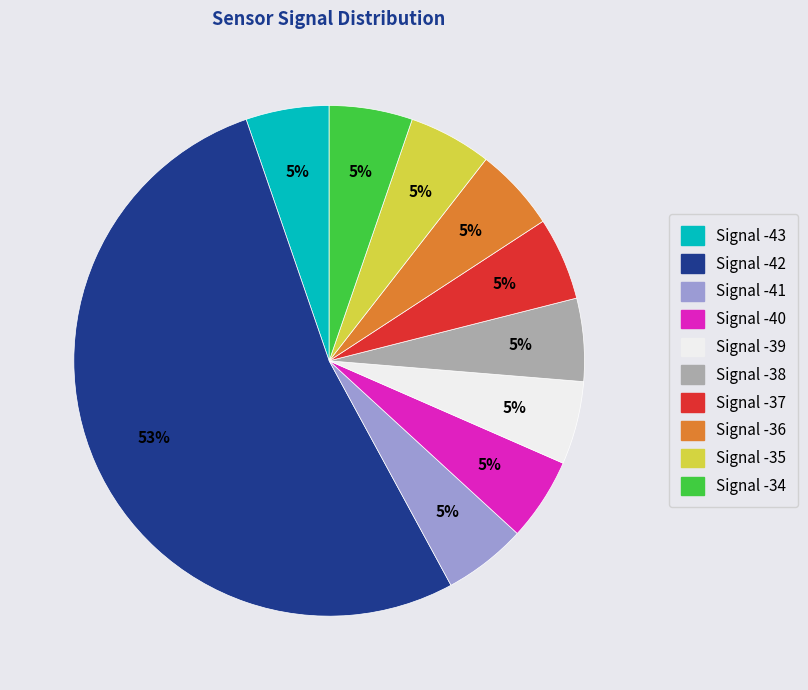

How many slices are in this pie chart?

10